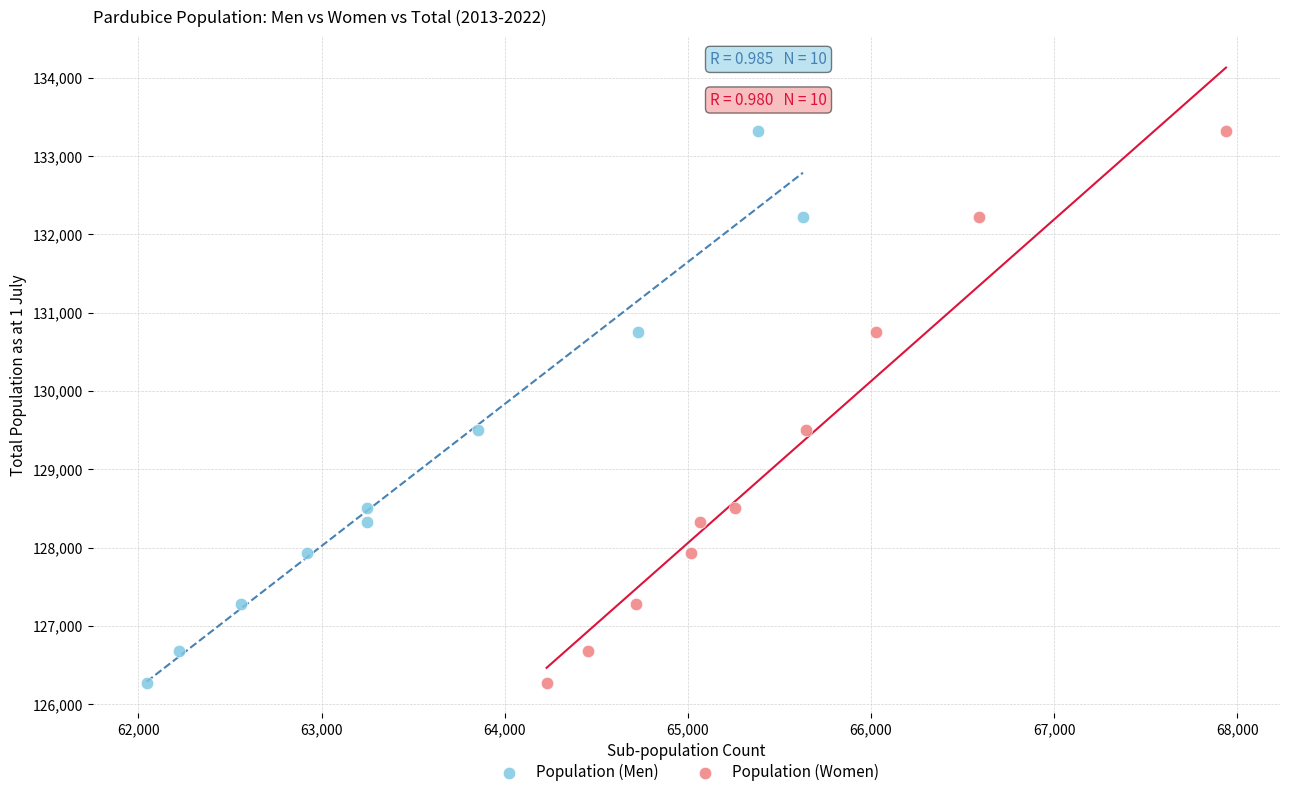

What are all the series names shown in the legend?

Population (Men), Population (Women)